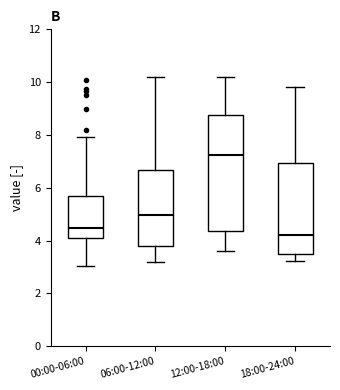

Where does the lower whisker of the box for 18:00-24:00 end on the y-axis? The values are not printed on the chart, so give them approximately, as read against the axis.

3.2